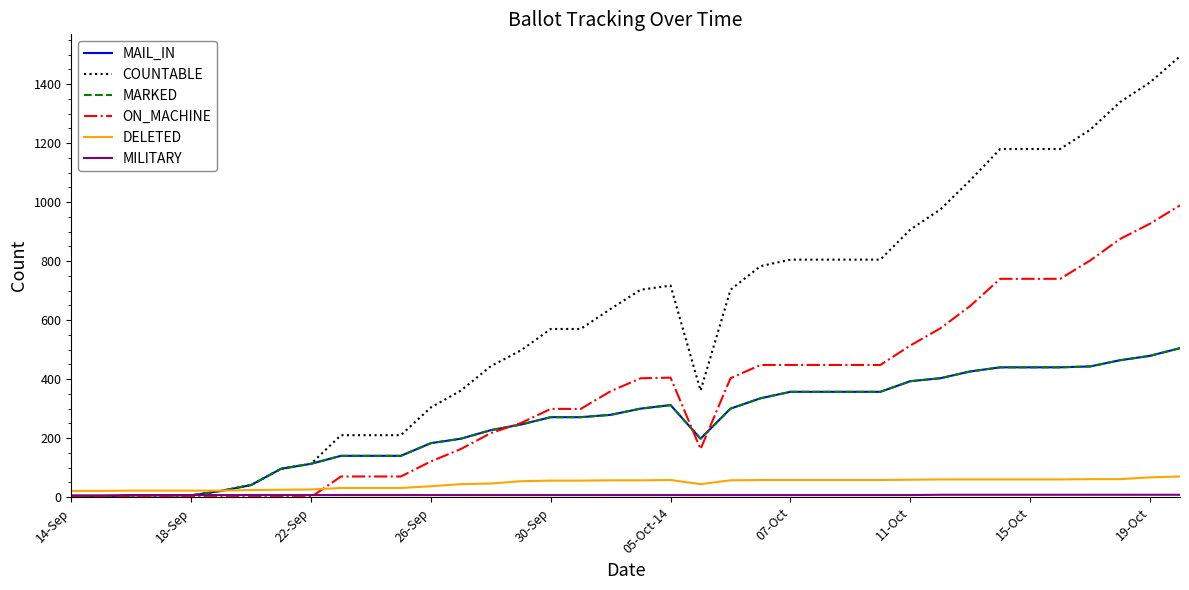

Does the chart display data point markers on the line(s)?

No